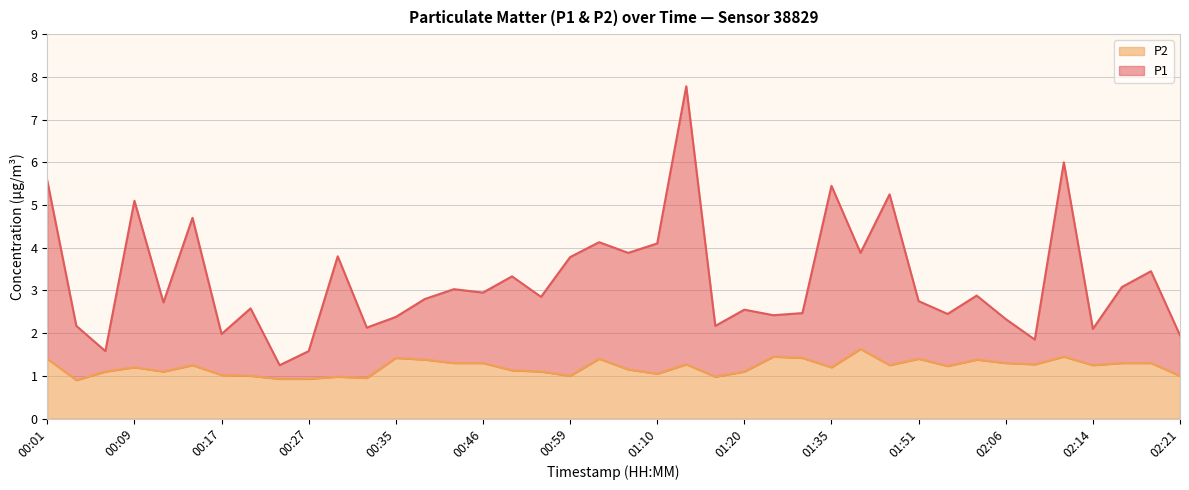

What is the difference between the maximum and minimum values in the P1 series?

6.5